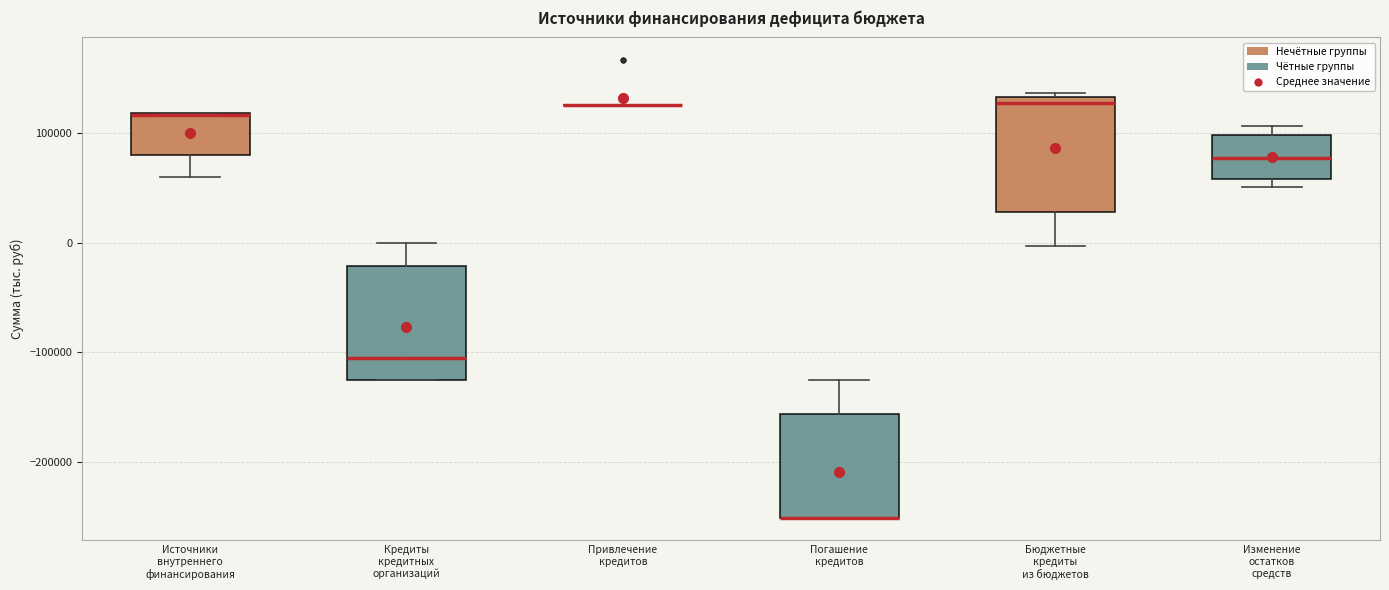

Reading left to right, read every box against the y-axis: the position of its median line, the range the box covers, and the ends of its whiskers. The values are not printed on the chart, so give them approximately, as read against the axis.

Источники внутреннего финансирования: median 120000 (drawn on the box's upper edge), box 80000 to 120000, whiskers 60000 to 120000
Кредиты кредитных организаций: median -100000, box -130000 to -20000, whiskers -130000 to 0
Привлечение кредитов: box collapsed to a line at 130000, whiskers 130000 to 130000
Погашение кредитов: median -250000 (drawn on the box's lower edge), box -250000 to -160000, whiskers -250000 to -130000
Бюджетные кредиты из бюджетов: median 130000 (just below the box's upper edge), box 30000 to 130000, whiskers 0 to 140000
Изменение остатков средств: median 80000, box 60000 to 100000, whiskers 50000 to 110000